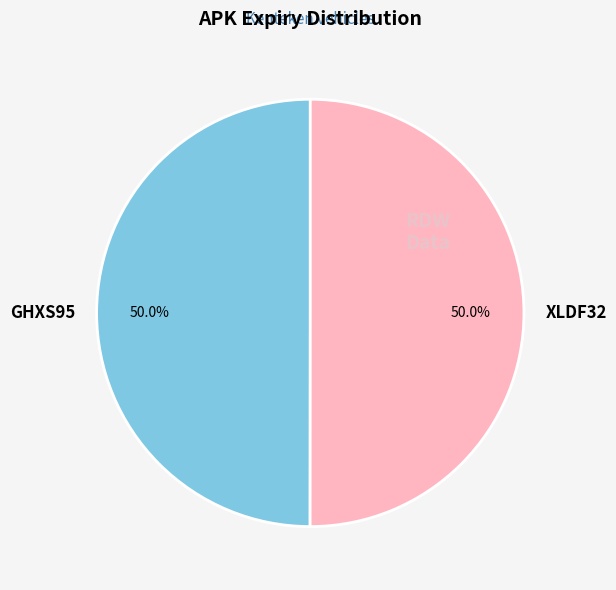

Count the number of slices in the pie.

2